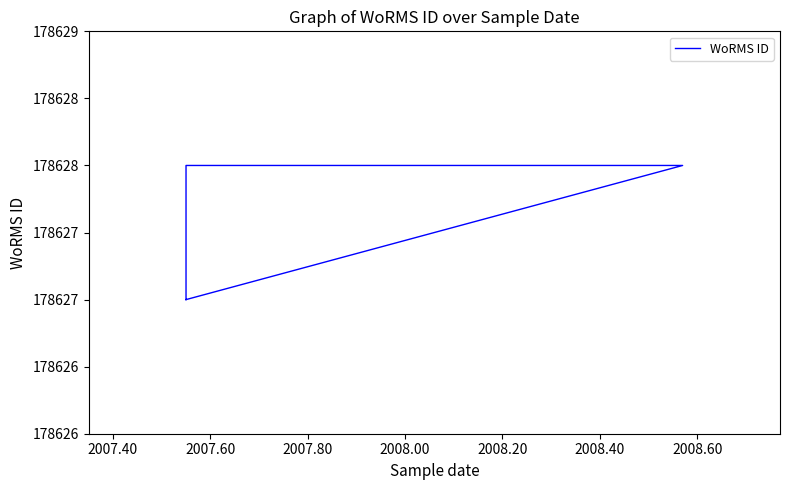

What is the sum of all values?

714510